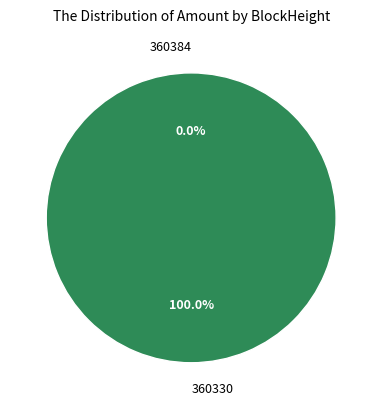

What is the largest slice in the pie chart?

360330